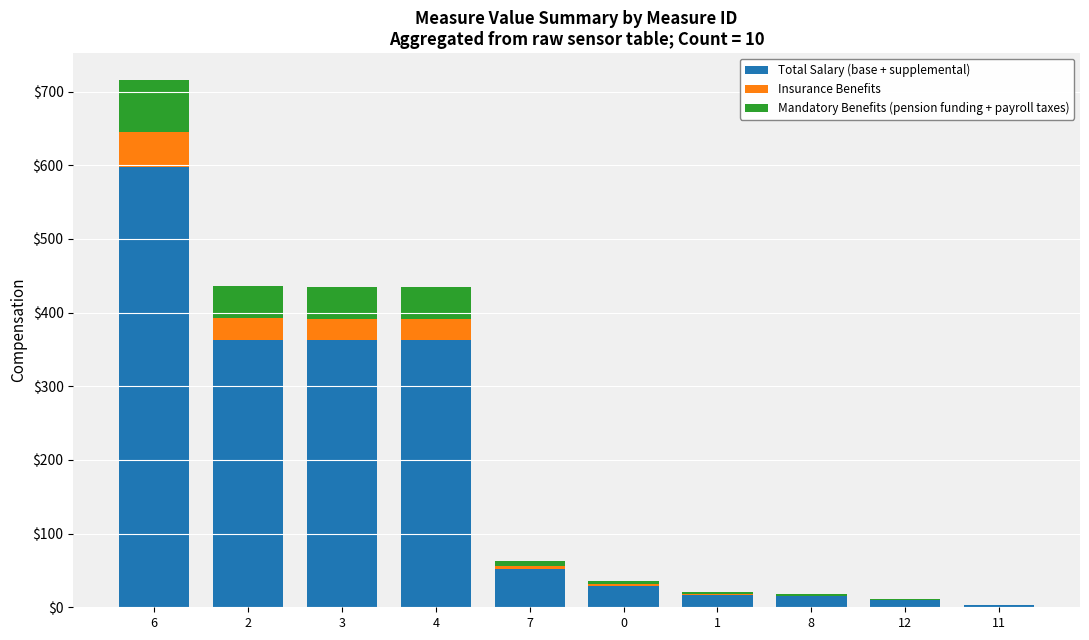

The value of Total Salary (base + supplemental) at 0 is 29.3. True or false?

True